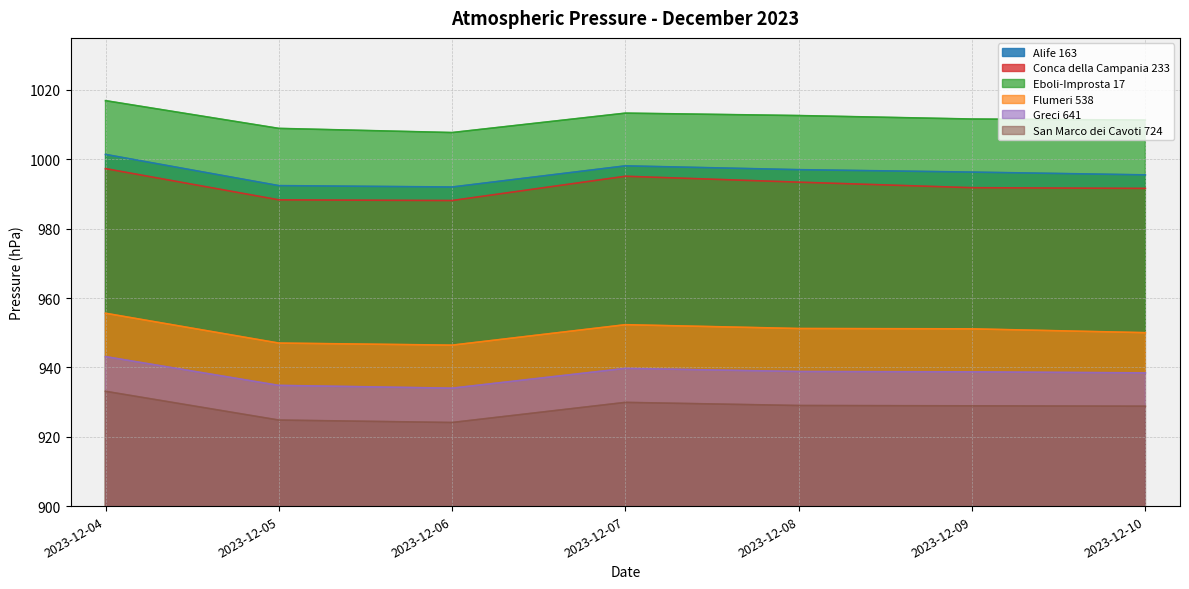

How many distinct data groups are displayed?

6